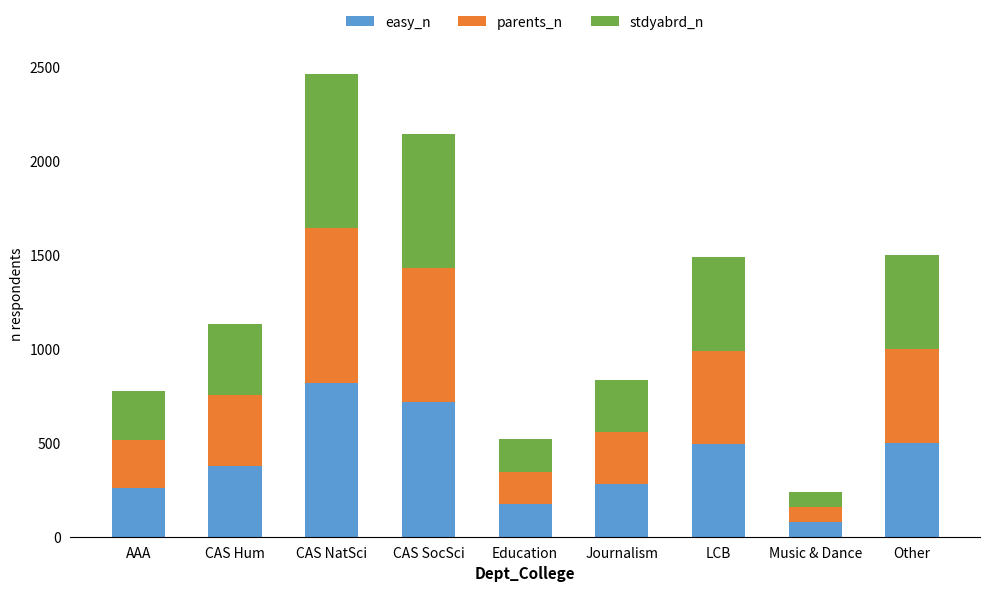

What is the total value across all series at Education?

519